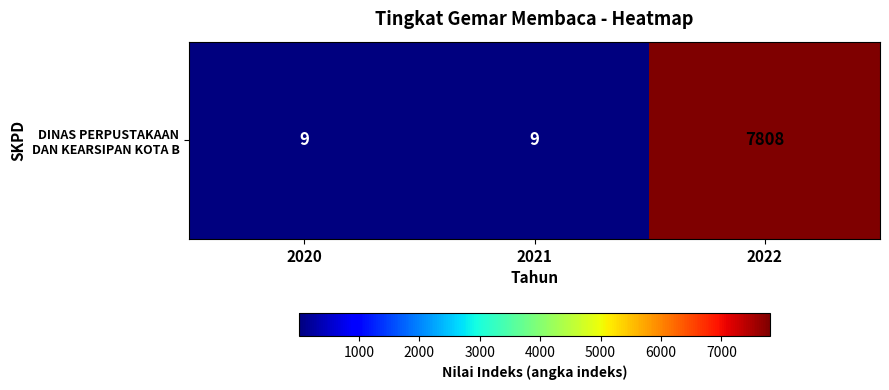

What is the change in value from 2021 to 2022?

+7799